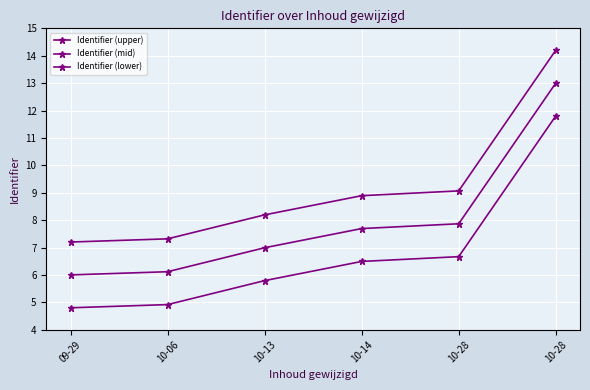

How many lines are shown in the chart?

3